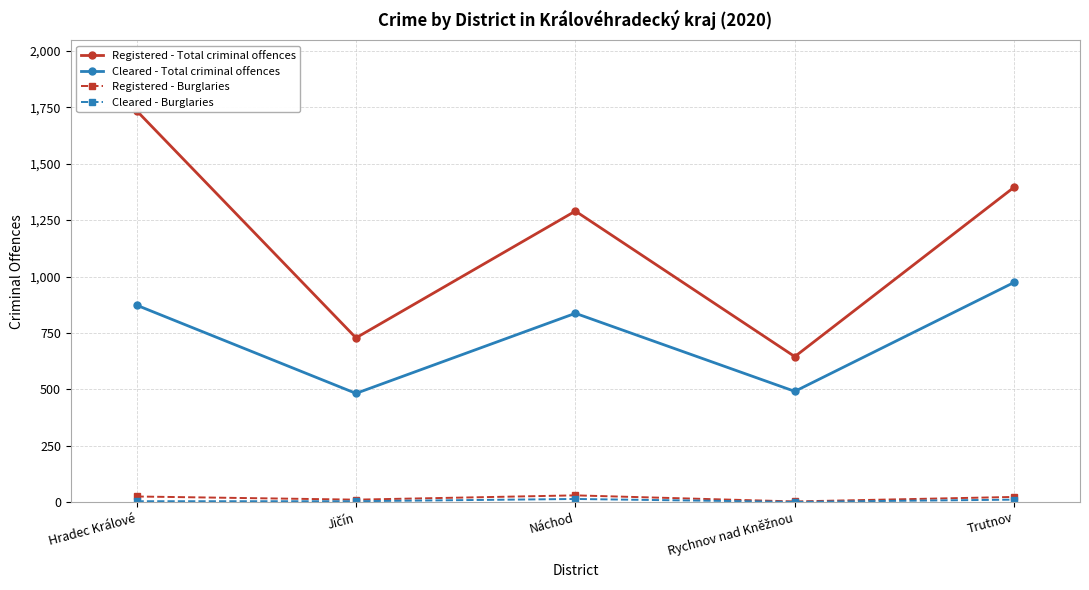

What is the value of the Cleared - Total criminal offences point at the 1st from the left?

873